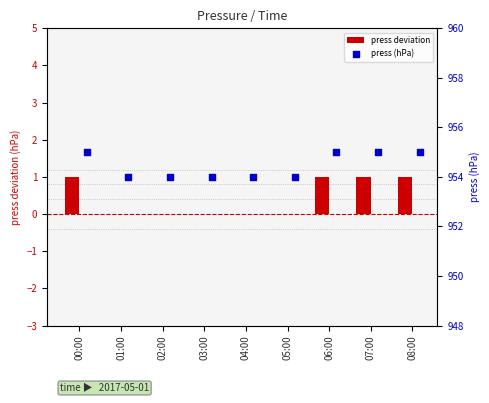

What is the sum of all press deviation values?

4